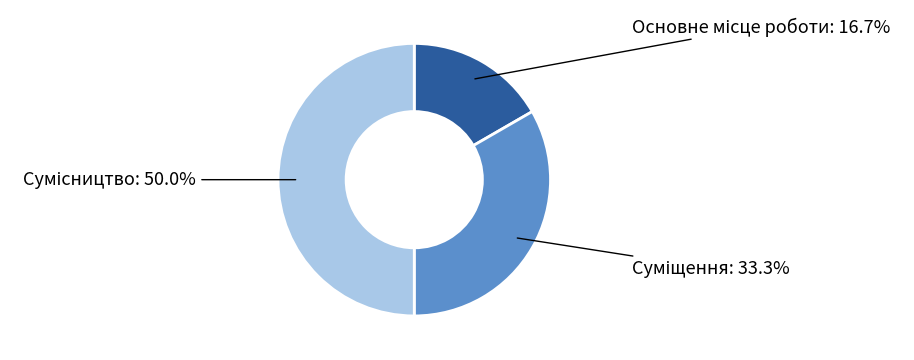

How many segments does this pie chart have?

3